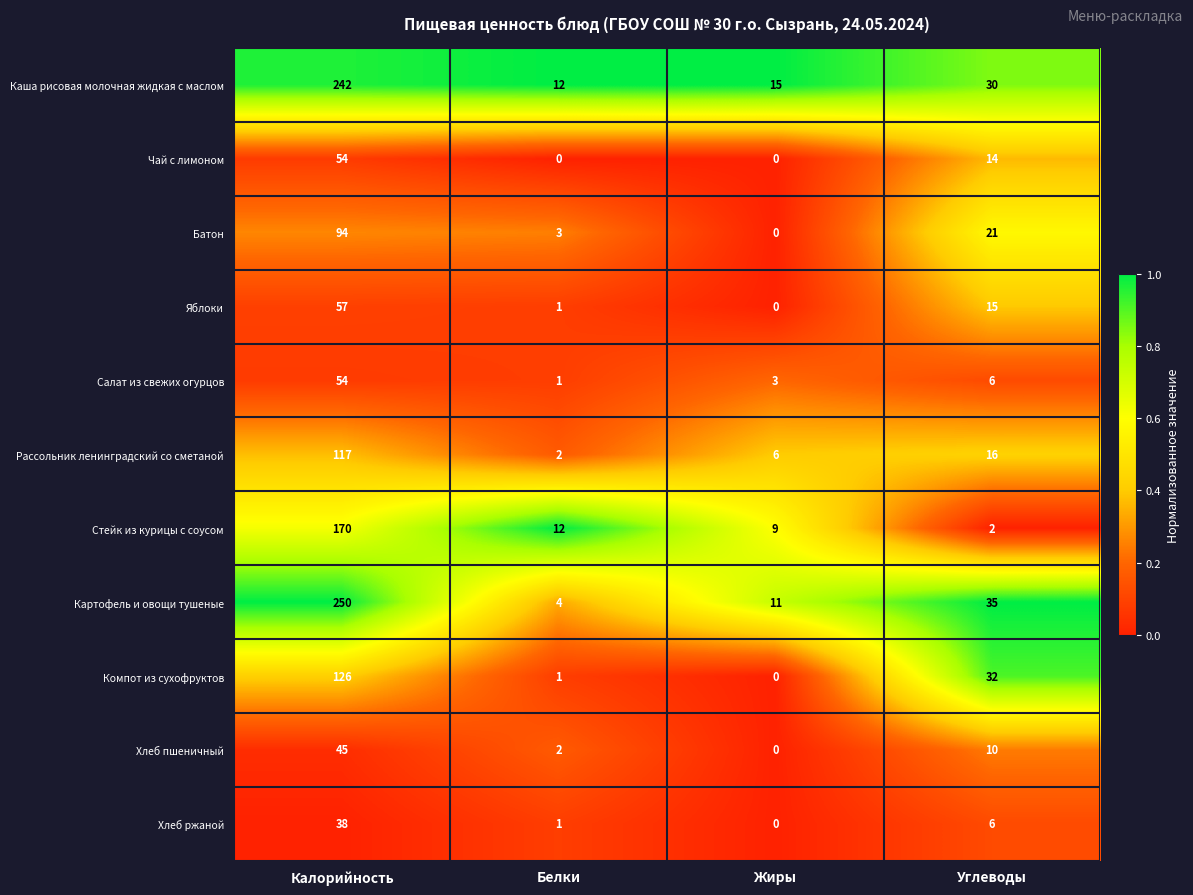

What is the difference between the Яблоки values at Белки and Калорийность?

56